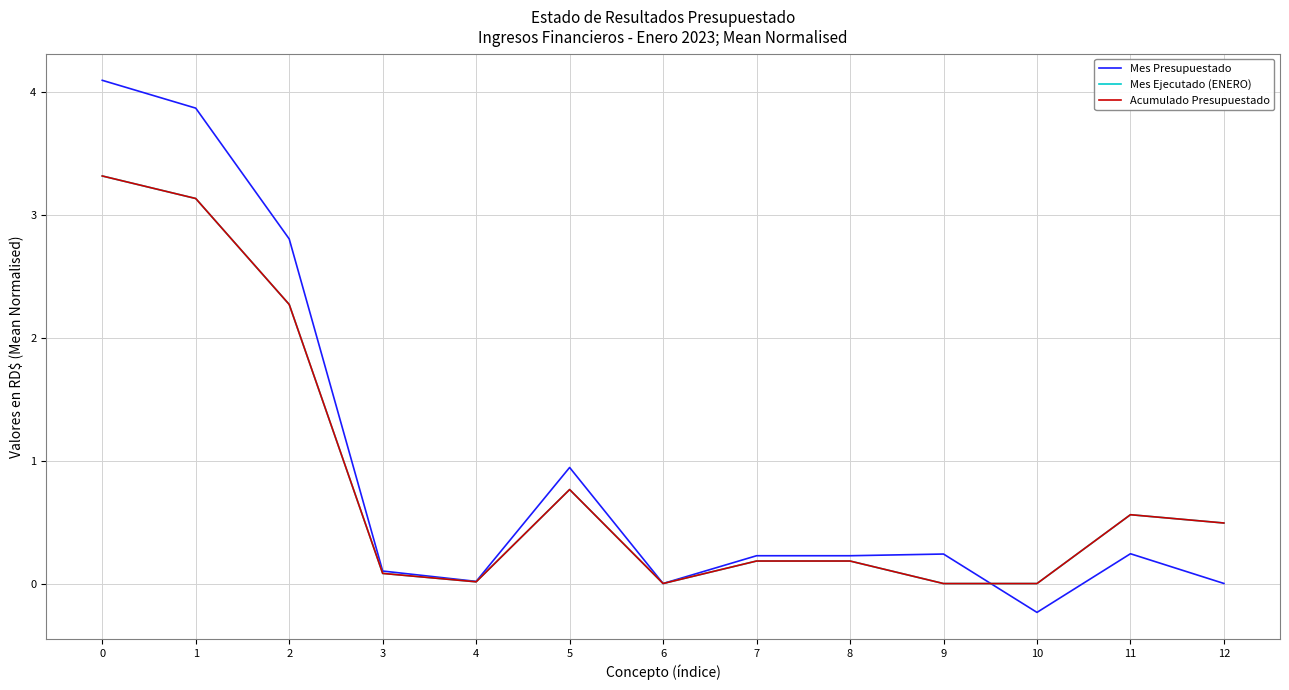

Which series has the largest range (max minus min)?

Mes Presupuestado